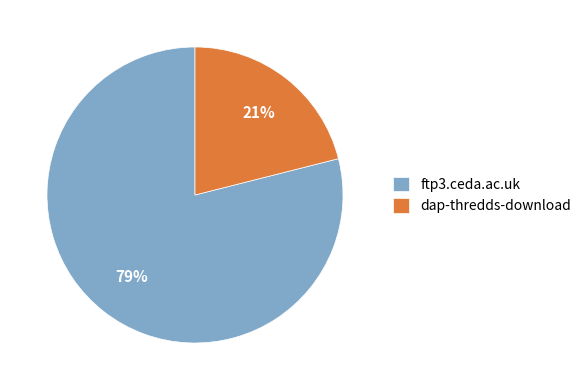

The ftp3.ceda.ac.uk slice represents 89% of the pie. True or false?

False